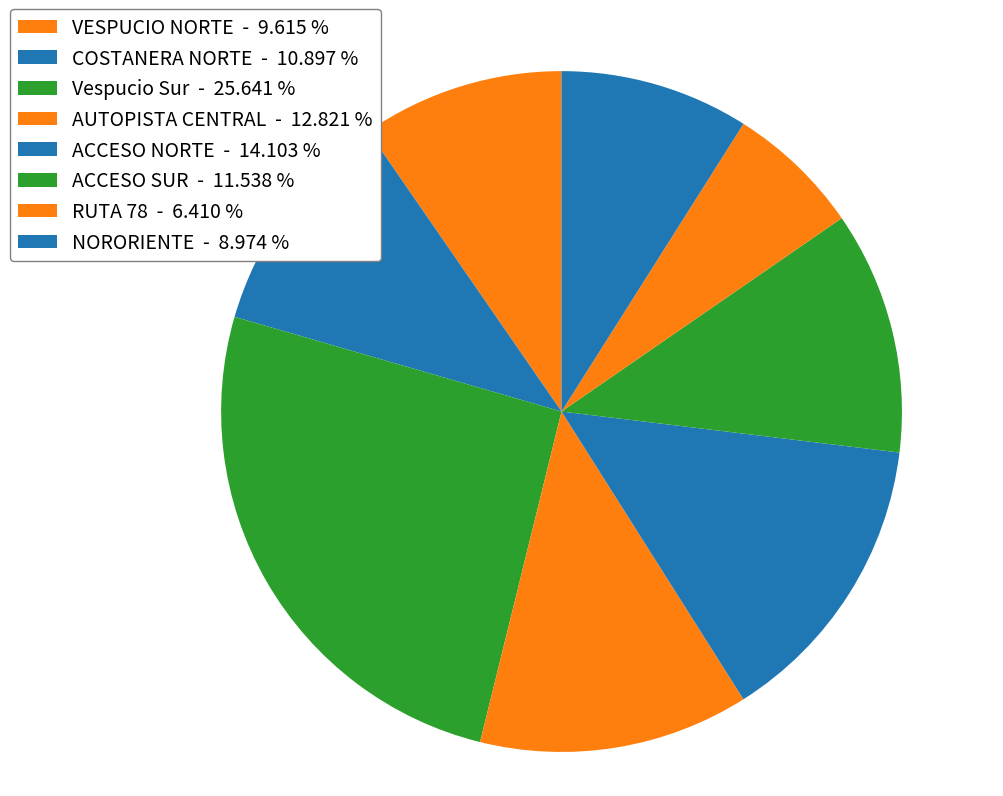

Which slice is the largest?

Vespucio Sur